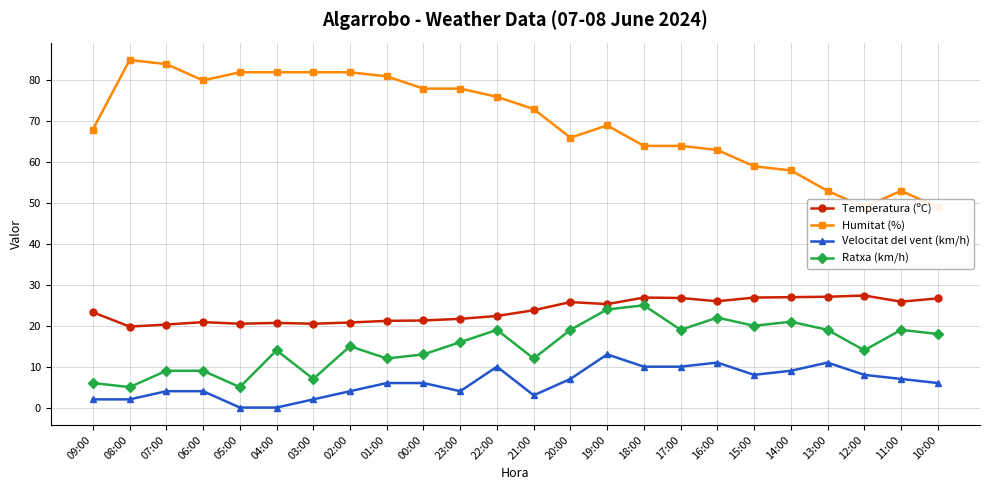

True or false: Humitat (%) and Temperatura (ºC) intersect in this chart.

False